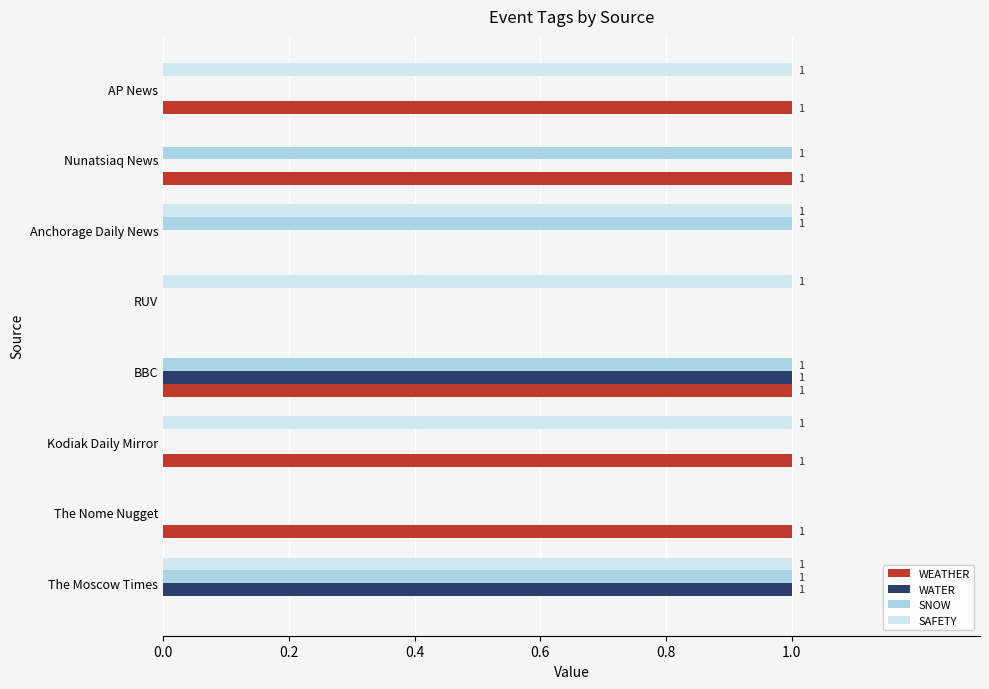

What are all the series names shown in the legend?

WEATHER, WATER, SNOW, SAFETY